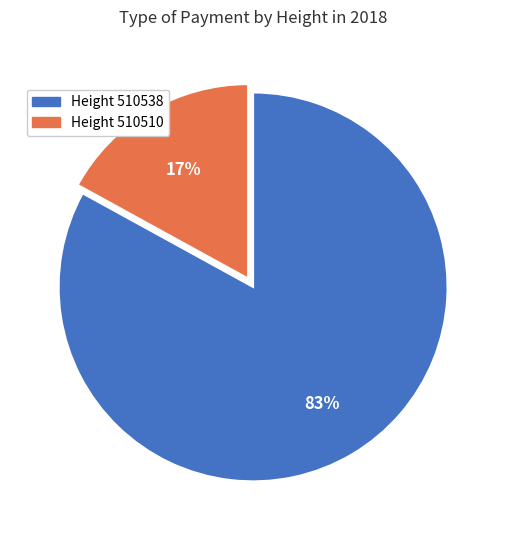

Is there any slice that represents more than half of the pie?

Yes